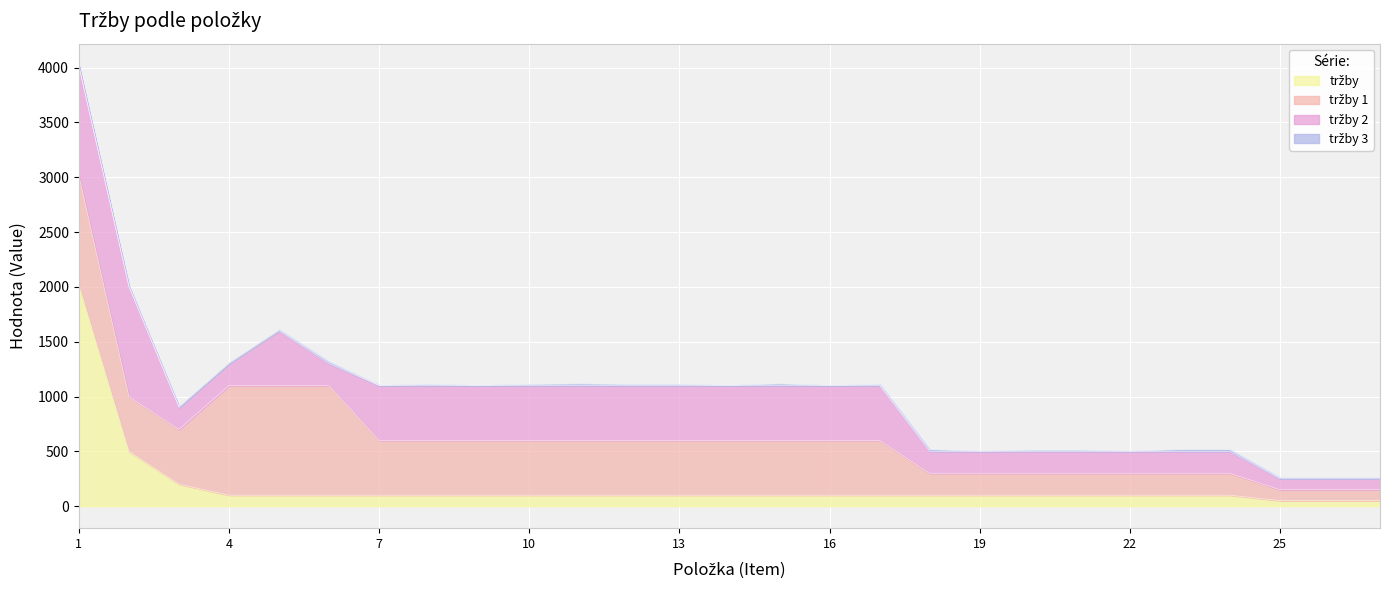

What is the difference between the second highest and second lowest values in the tržby series?

450